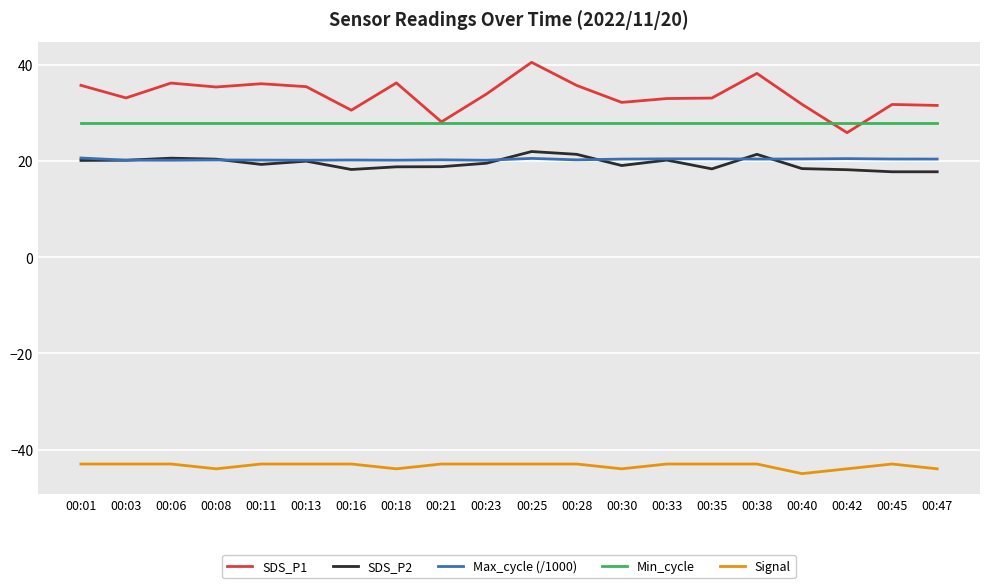

True or false: SDS_P1 and SDS_P2 intersect in this chart.

False